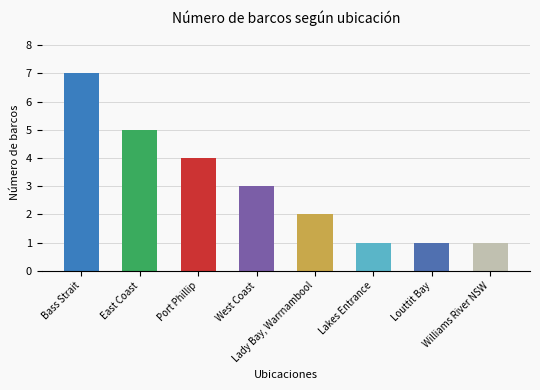

What is the label of the 2nd bar from the right?

Louttit Bay